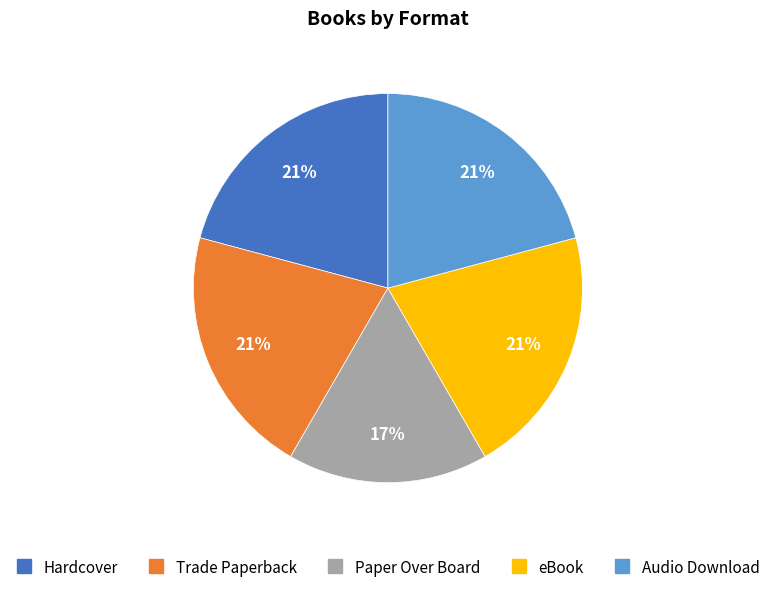

Do Trade Paperback and eBook together represent more than half of the pie?

No